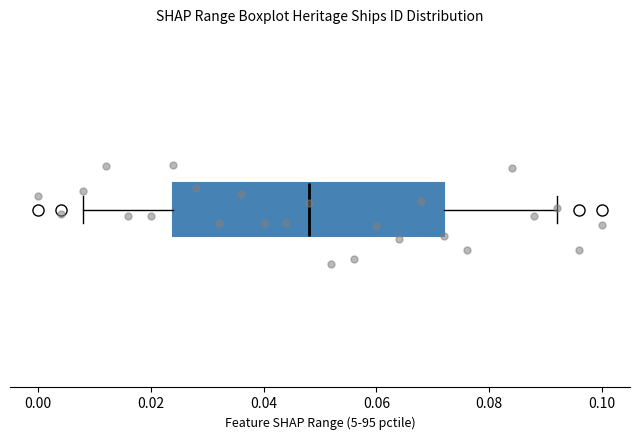

Read this box plot against the x-axis: the position of the median line, the range covered by the box, and the ends of both whiskers. The values are not printed on the chart, so give them approximately, as read against the axis.

median 0.048, box 0.024 to 0.072, whiskers 0.008 to 0.092